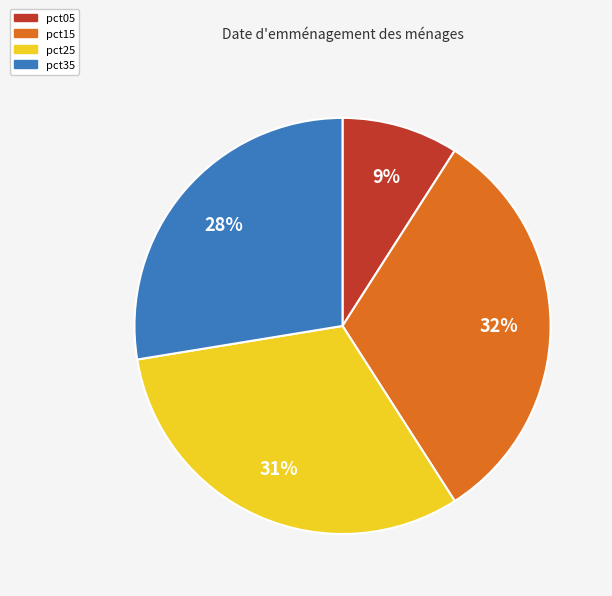

Count the number of slices in the pie.

4